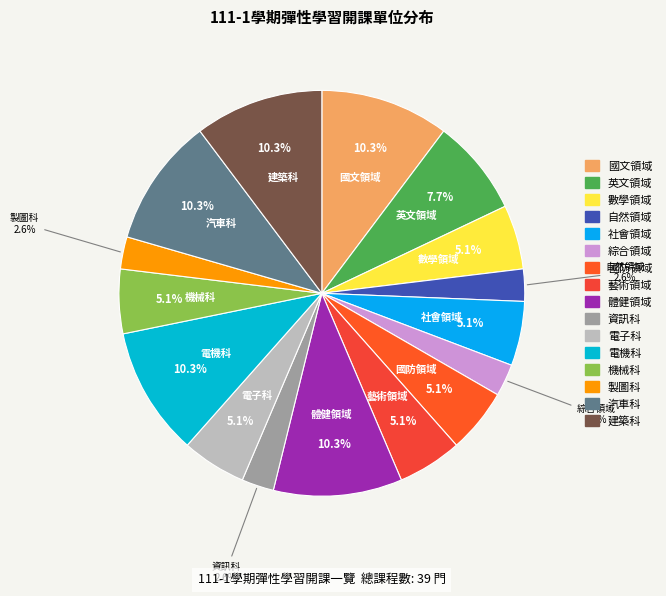

Between 體健領域 and 藝術領域, which is larger?

體健領域